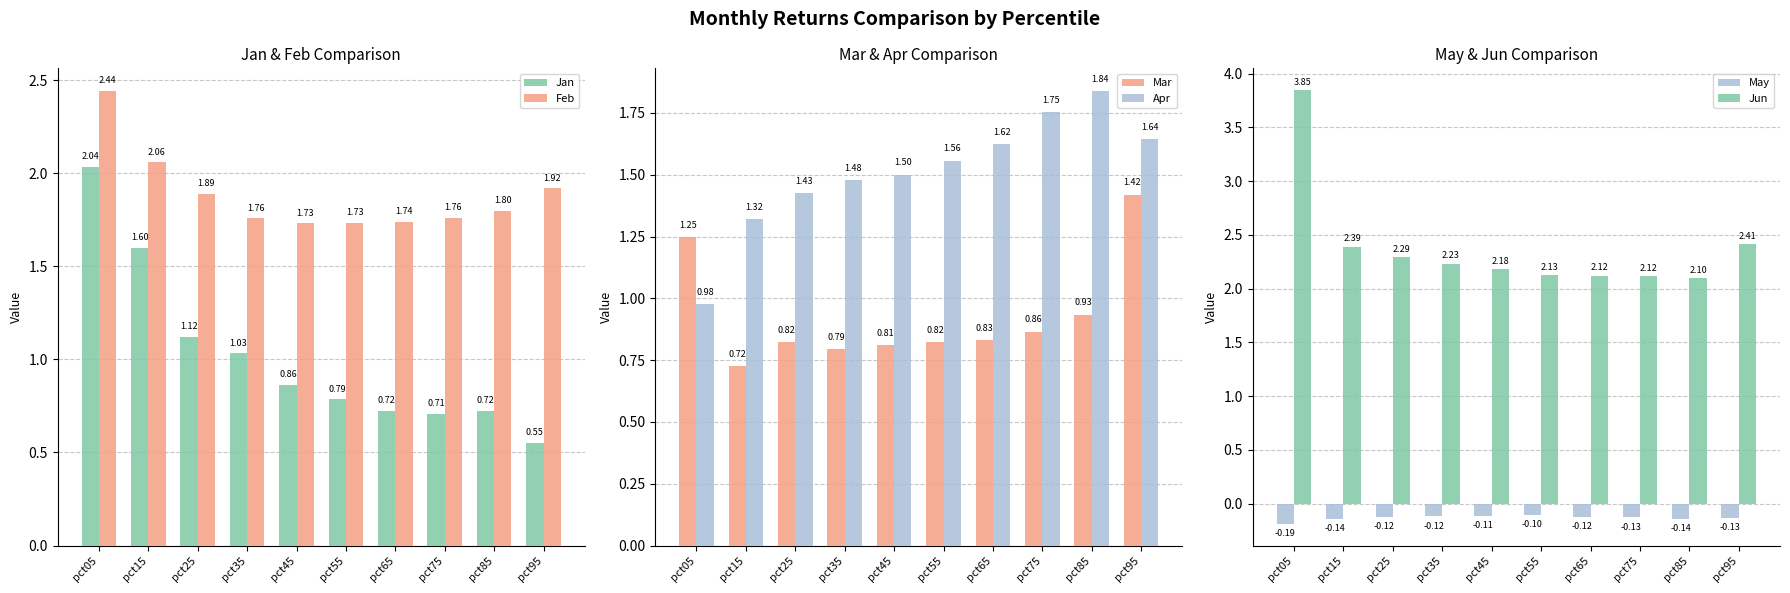

Reading right to left, transcribe all the data shown in this chart.

Jan: 0.6	0.7	0.7	0.7	0.8	0.9	1.0	1.1	1.6	2.0
Feb: 1.9	1.8	1.8	1.7	1.7	1.7	1.8	1.9	2.1	2.4
Mar: 1.4	0.9	0.9	0.8	0.8	0.8	0.8	0.8	0.7	1.2
Apr: 1.6	1.8	1.8	1.6	1.6	1.5	1.5	1.4	1.3	1.0
May: -0.1	-0.1	-0.1	-0.1	-0.1	-0.1	-0.1	-0.1	-0.1	-0.2
Jun: 2.4	2.1	2.1	2.1	2.1	2.2	2.2	2.3	2.4	3.8